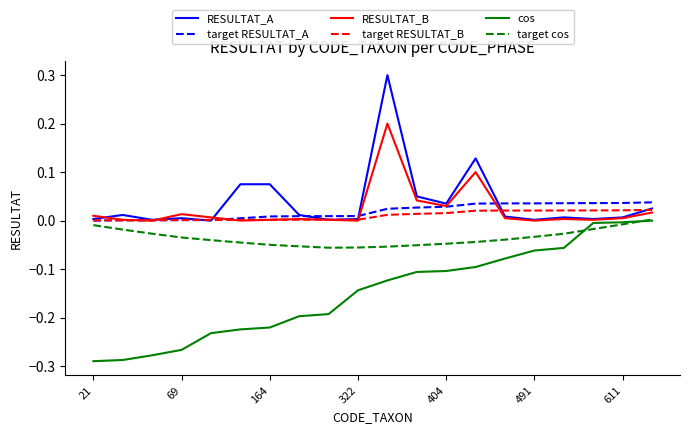

What is the maximum value shown in the chart?

0.3